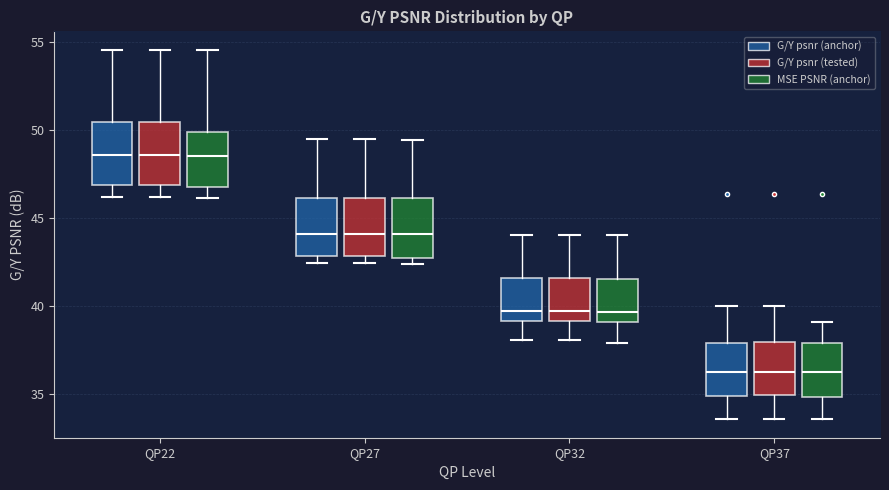

Reading left to right, transcribe this box plot: for each box, give where its median line is, the range the box spans, and where its two whiskers end, as read against the y-axis. The values are not printed on the chart, so give them approximately, as read against the axis.

QP22 (G/Y psnr (anchor)): median 48.5, box 47.0 to 50.5, whiskers 46.0 to 54.5
QP22 (G/Y psnr (tested)): median 48.5, box 47.0 to 50.5, whiskers 46.0 to 54.5
QP22 (MSE PSNR (anchor)): median 48.5, box 47.0 to 50.0, whiskers 46.0 to 54.5
QP27 (G/Y psnr (anchor)): median 44.0, box 43.0 to 46.0, whiskers 42.5 to 49.5
QP27 (G/Y psnr (tested)): median 44.0, box 43.0 to 46.0, whiskers 42.5 to 49.5
QP27 (MSE PSNR (anchor)): median 44.0, box 42.5 to 46.0, whiskers 42.5 (just below the box's lower edge) to 49.5
QP32 (G/Y psnr (anchor)): median 39.5, box 39.0 to 41.5, whiskers 38.0 to 44.0
QP32 (G/Y psnr (tested)): median 39.5, box 39.0 to 41.5, whiskers 38.0 to 44.0
QP32 (MSE PSNR (anchor)): median 39.5, box 39.0 to 41.5, whiskers 38.0 to 44.0
QP37 (G/Y psnr (anchor)): median 36.5, box 35.0 to 38.0, whiskers 33.5 to 40.0
QP37 (G/Y psnr (tested)): median 36.5, box 35.0 to 38.0, whiskers 33.5 to 40.0
QP37 (MSE PSNR (anchor)): median 36.0, box 35.0 to 38.0, whiskers 33.5 to 39.0